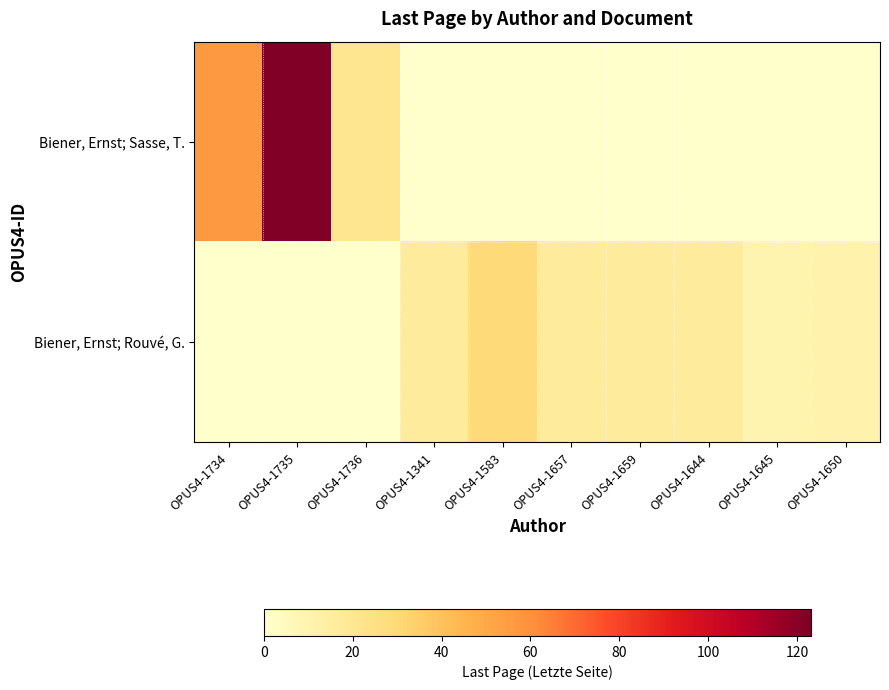

At how many categories does at least one series exceed 116?

1